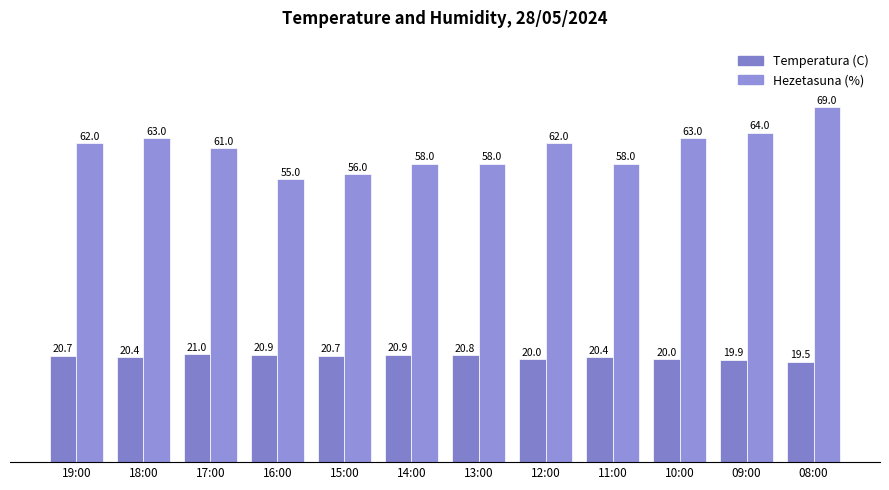

Between 18:00 and 15:00, which series saw the biggest shift?

Hezetasuna (%)